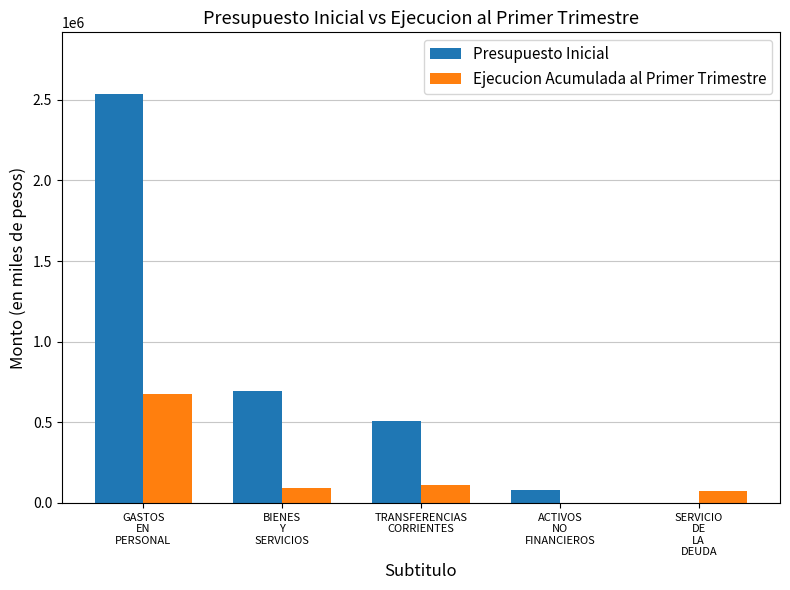

At which category is the sum across all series the highest?

GASTOS
EN
PERSONAL